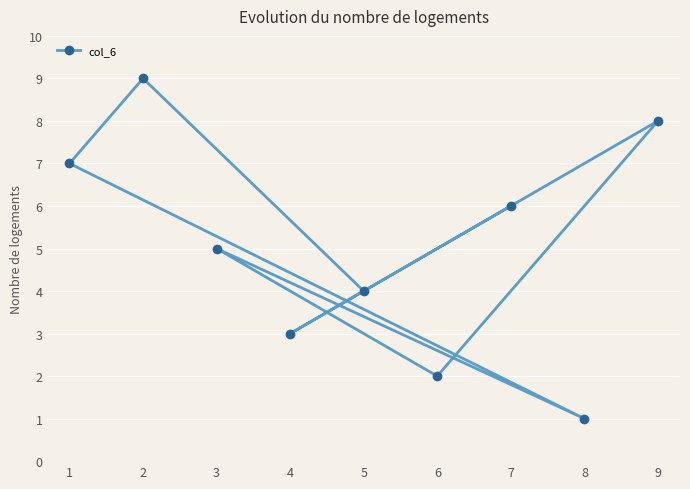

What is the difference between the values at 4 and 3?

2